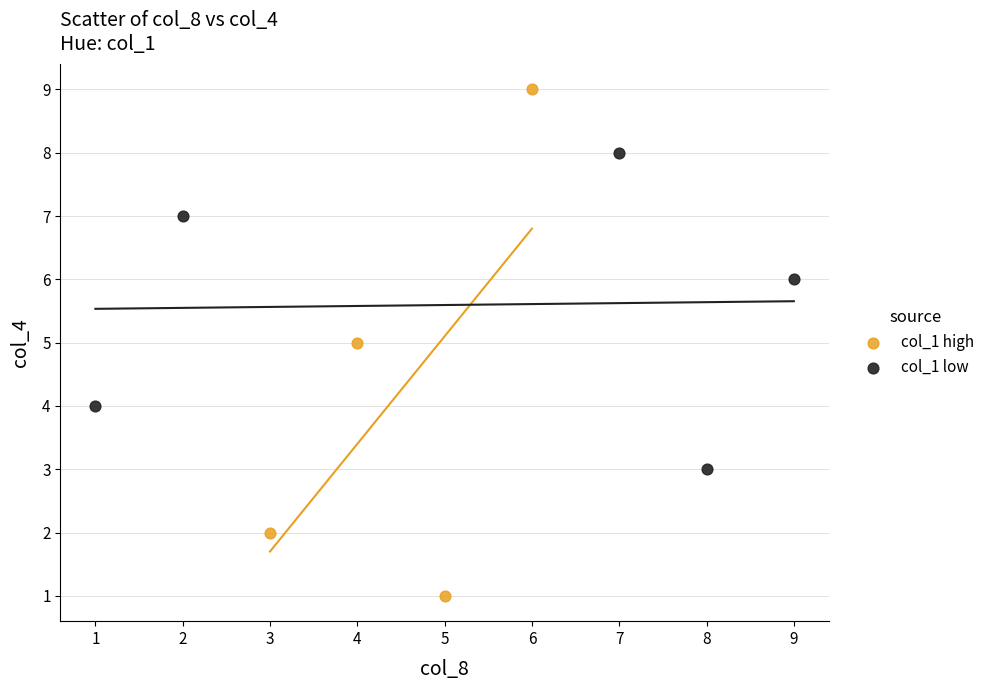

Which series has the widest spread of Y values?

col_1 high